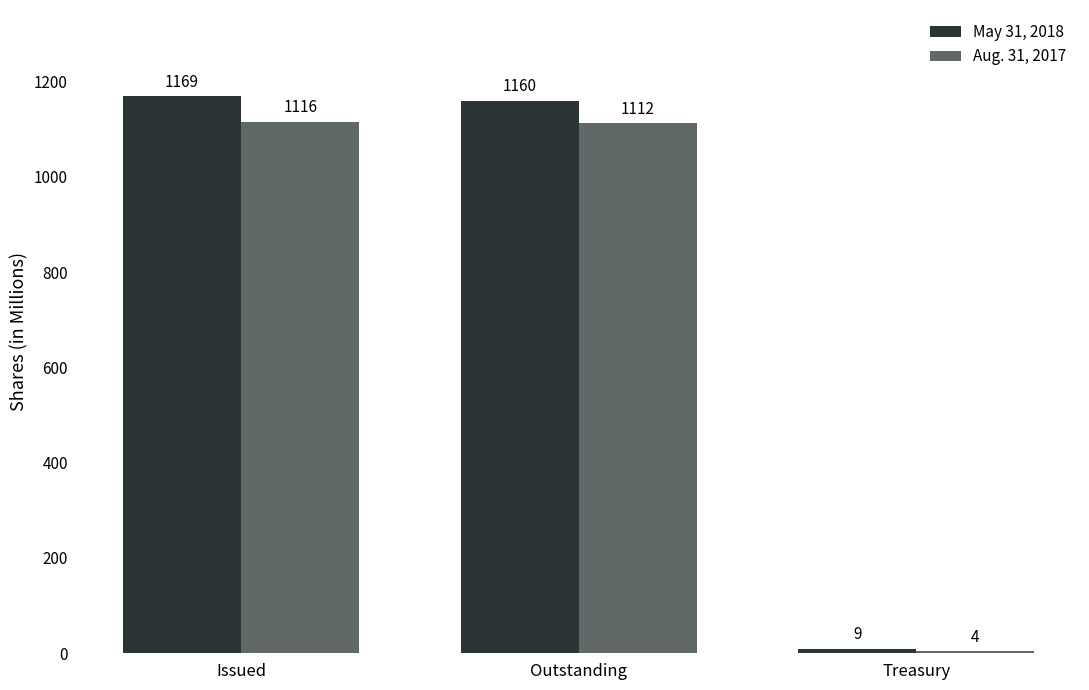

How many series are shown in this chart?

2